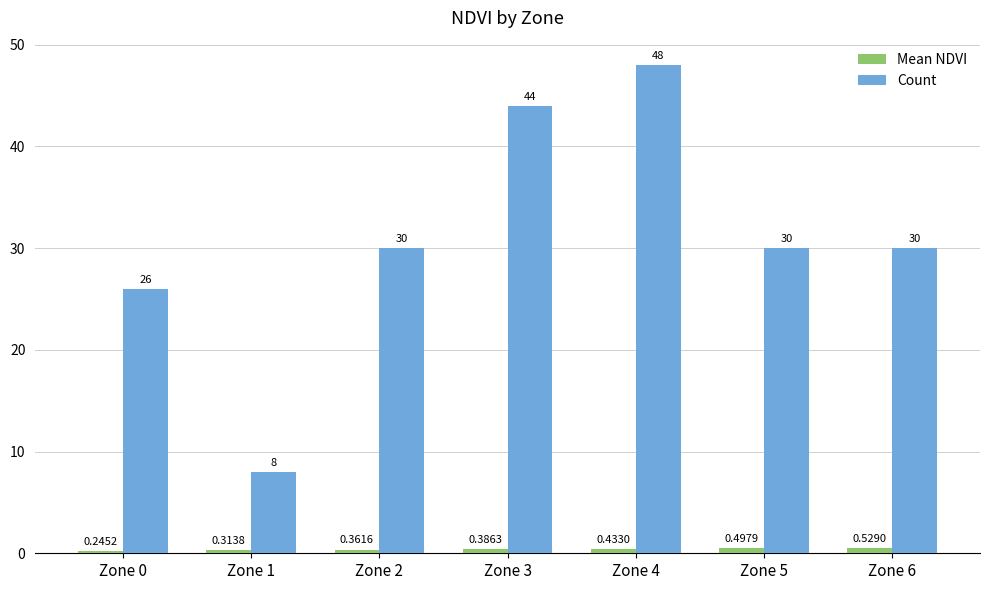

How many bars are there in each group?

2